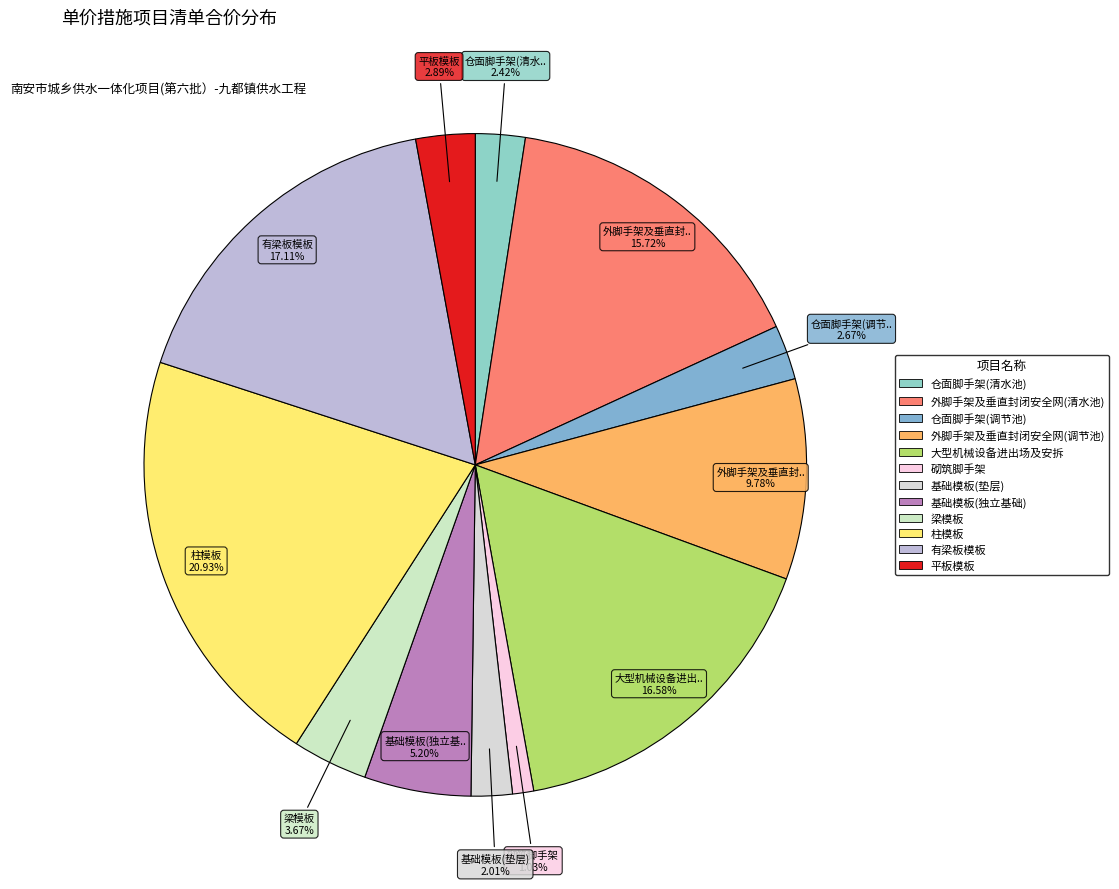

Count the number of slices in the pie.

12